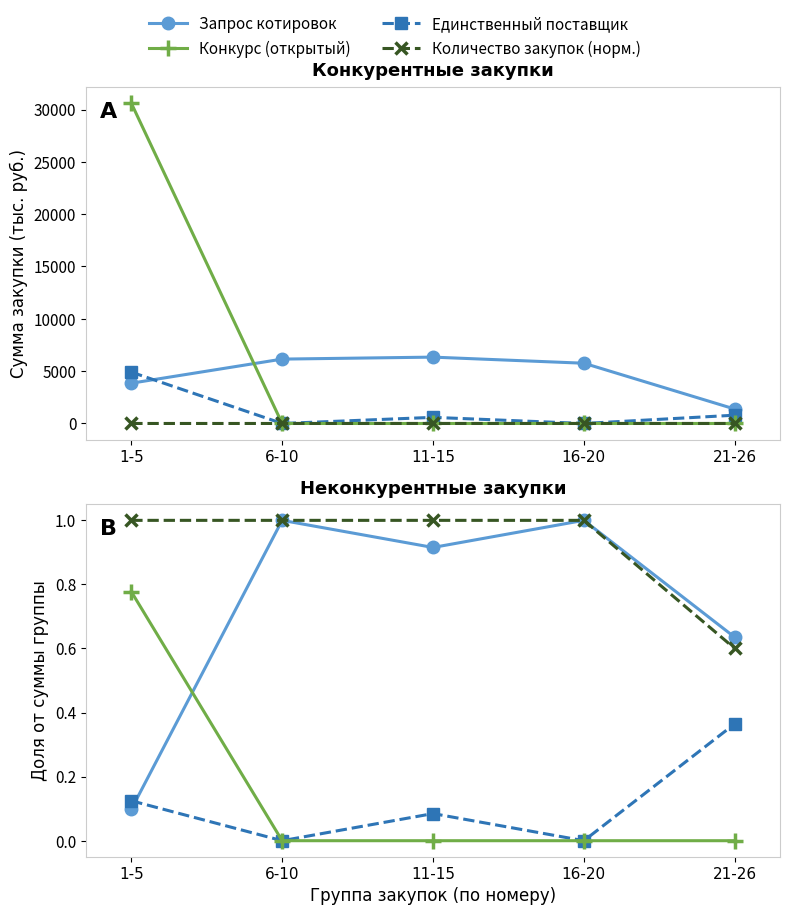

Is the value of Единственный поставщик at 11-15 greater than the value of Запрос котировок at 11-15?

No